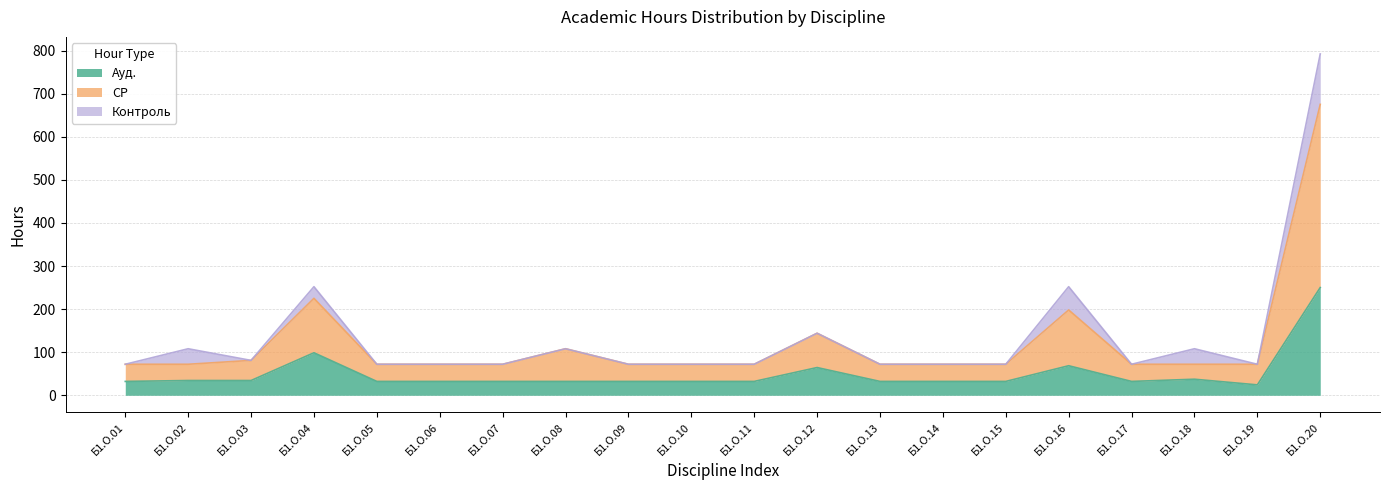

The Ауд. series shows 8.6 at Б1.О.02. True or false?

False